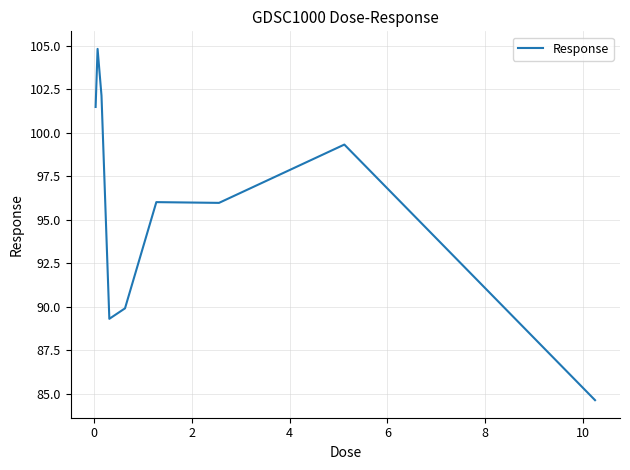

What is the minimum value shown in the chart?

84.6